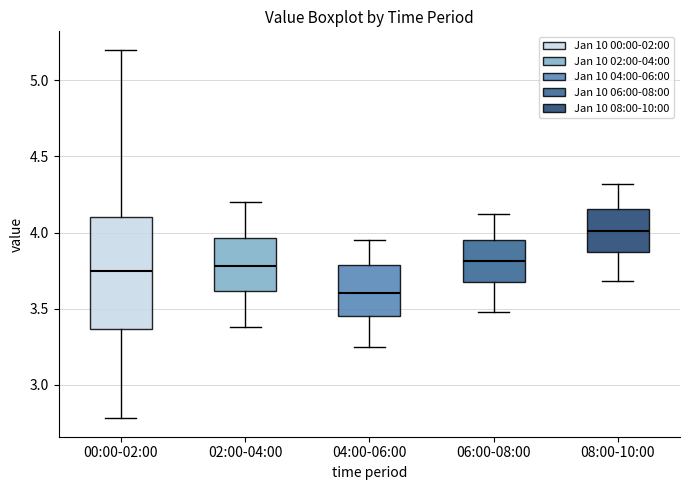

Comparing the boxes themselves (not the whiskers), which one is the tallest?

00:00-02:00